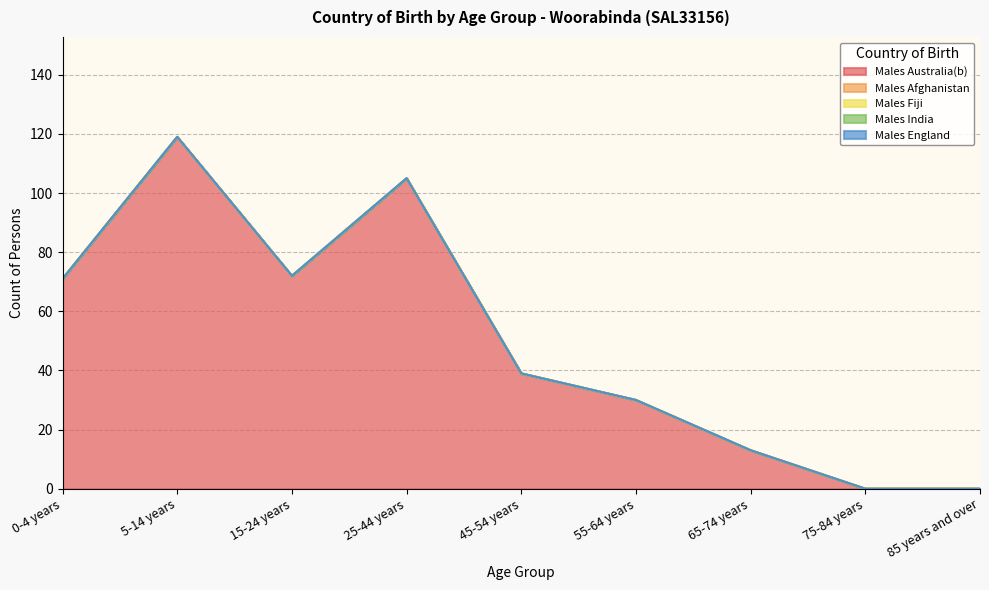

True or false: Males India has a value of 0 at 15-24 years.

True